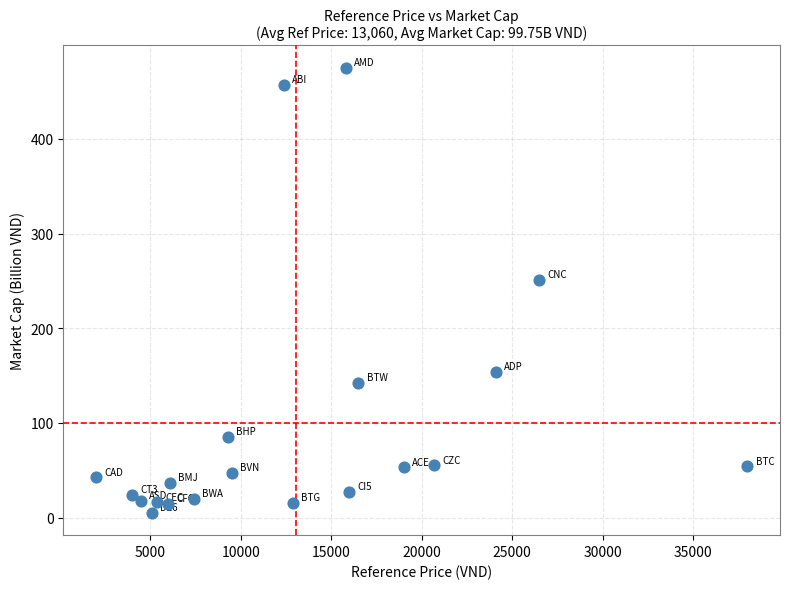

What is the range of X values (max minus min)?

36000.0